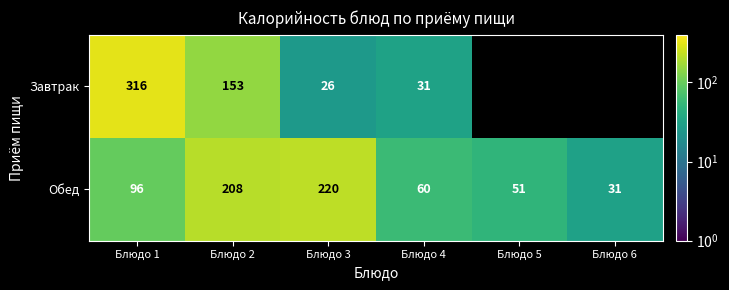

What is the sum of the Завтрак values at Блюдо 1 and Блюдо 4?

347.0